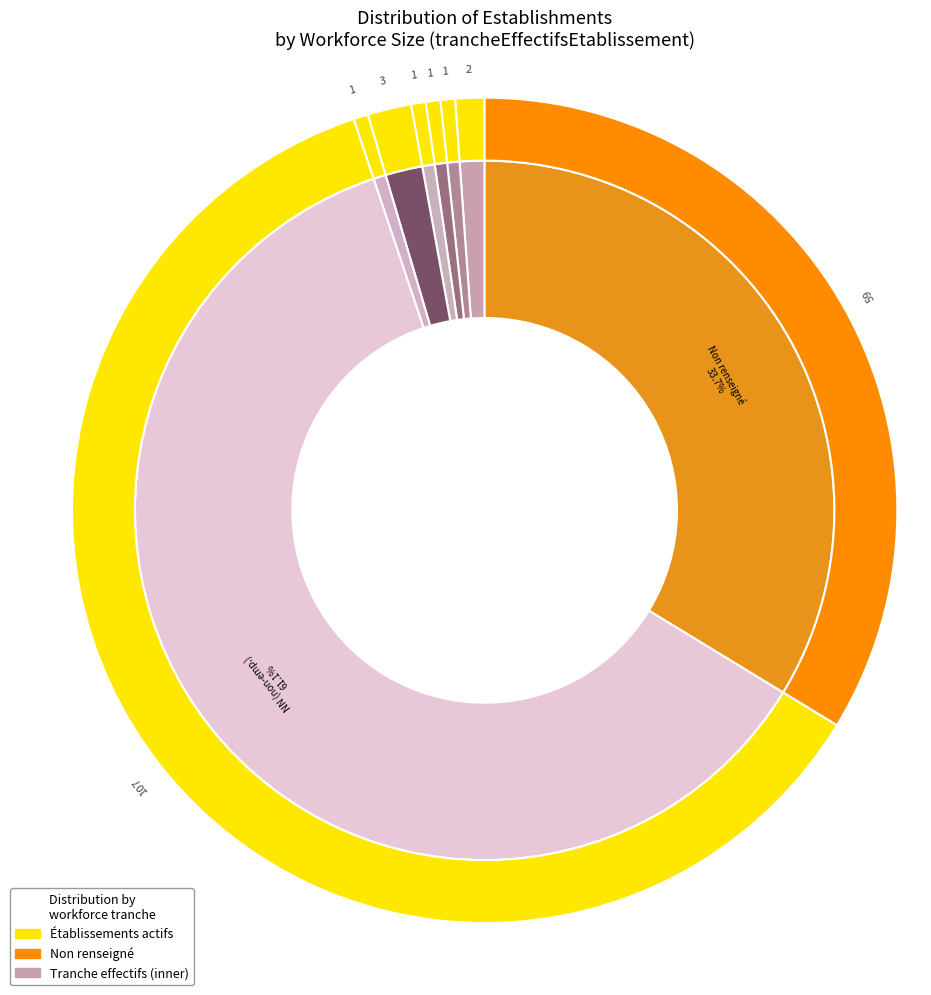

To the nearest percent, what is the combined percentage of 11 and ?

35%